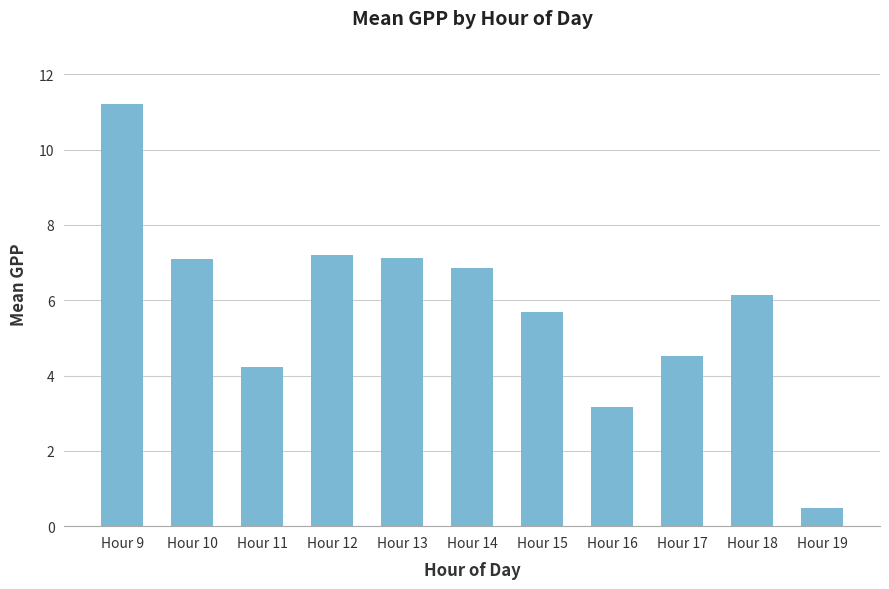

What is the value of the 5th bar from the left?

7.1